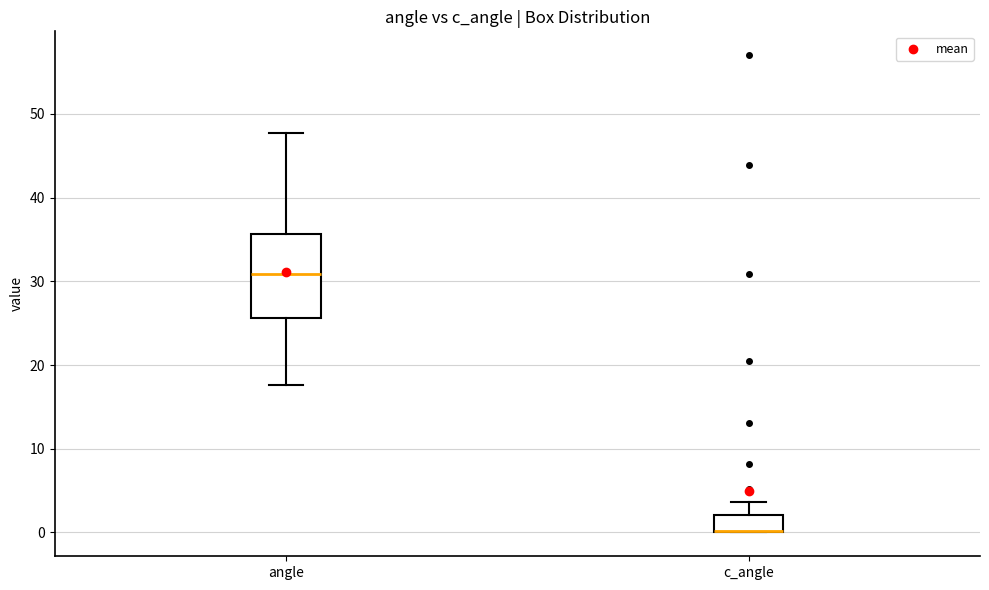

Reading left to right, transcribe this box plot: for each box, give where its median line is, the range the box spans, and where its two whiskers end, as read against the y-axis. The values are not printed on the chart, so give them approximately, as read against the axis.

angle: median 31, box 26 to 36, whiskers 18 to 48
c_angle: median 0 (drawn on the box's lower edge), box 0 to 2, whiskers 0 to 4